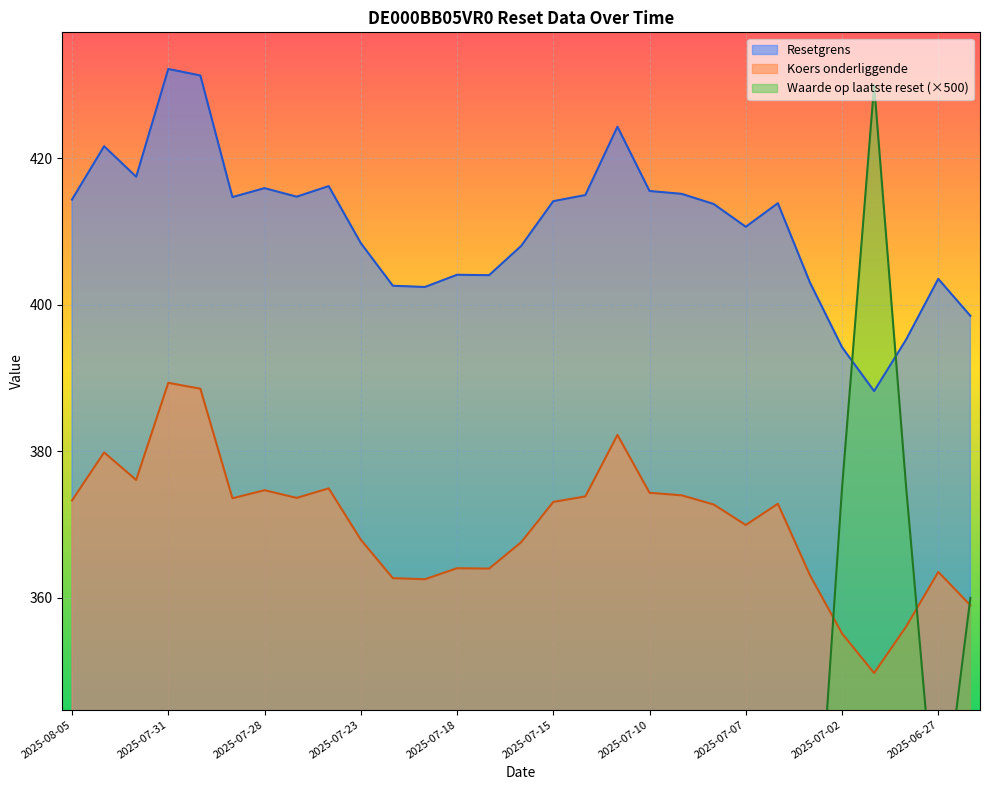

Reading left to right, transcribe all the data shown in this chart.

Resetgrens: 414.4	421.6	417.5	432.2	431.3	414.7	415.9	414.8	416.2	408.4	402.6	402.4	404.1	404.0	408.0	414.1	415.0	424.3	415.5	415.1	413.8	410.6	413.9	403.0	394.2	388.2	395.3	403.5	398.5
Koers onderliggende: 373.3	379.9	376.1	389.4	388.6	373.6	374.7	373.6	374.9	367.9	362.7	362.6	364.1	364.0	367.6	373.1	373.9	382.2	374.4	374.0	372.8	369.9	372.9	363.1	355.1	349.8	356.1	363.6	359.0
Waarde op laatste reset: 195.0	170.0	185.0	145.0	150.0	220.0	215.0	220.0	215.0	255.0	285.0	290.0	280.0	280.0	260.0	230.0	230.0	195.0	235.0	235.0	240.0	255.0	240.0	310.0	375.0	430.0	375.0	325.0	360.0